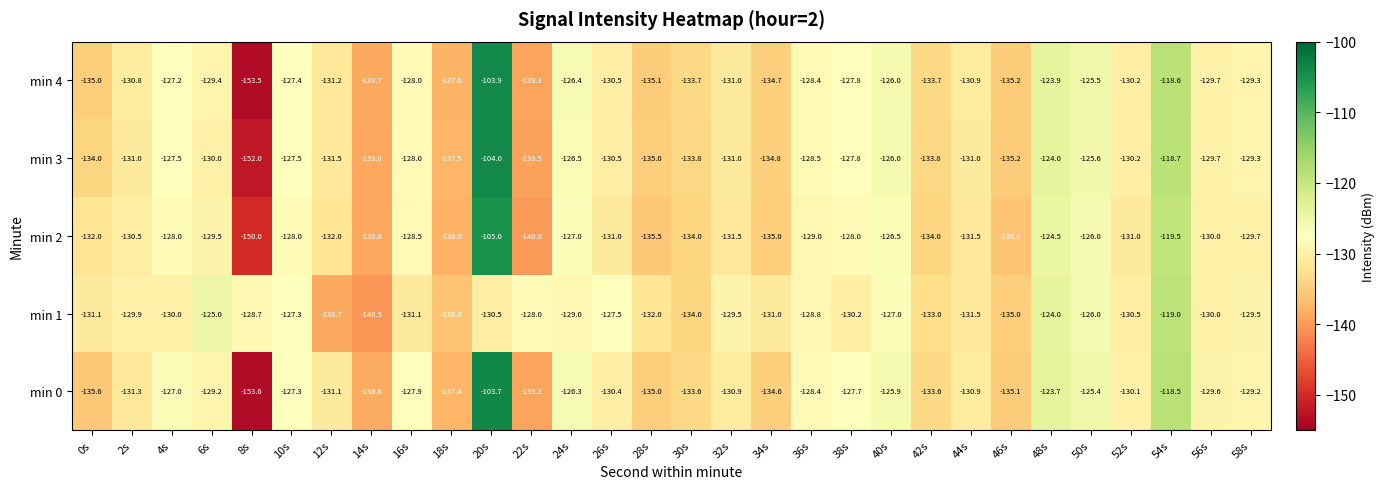

What is the maximum value shown in the chart?

-103.7